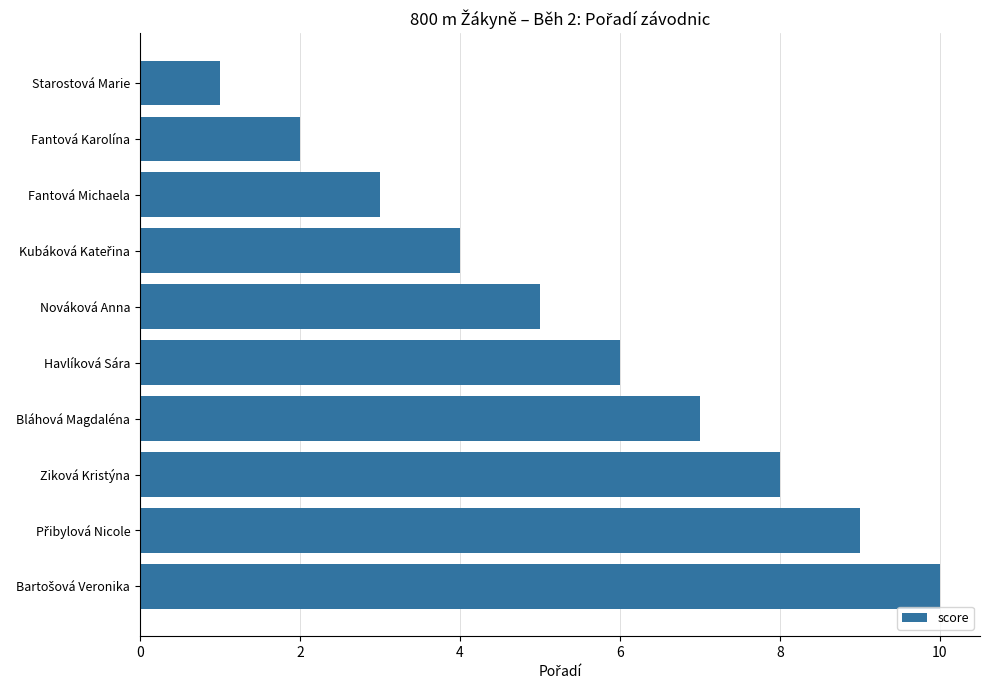

Approximately how many times larger is the value at Bláhová Magdaléna compared to Nováková Anna?

1.4